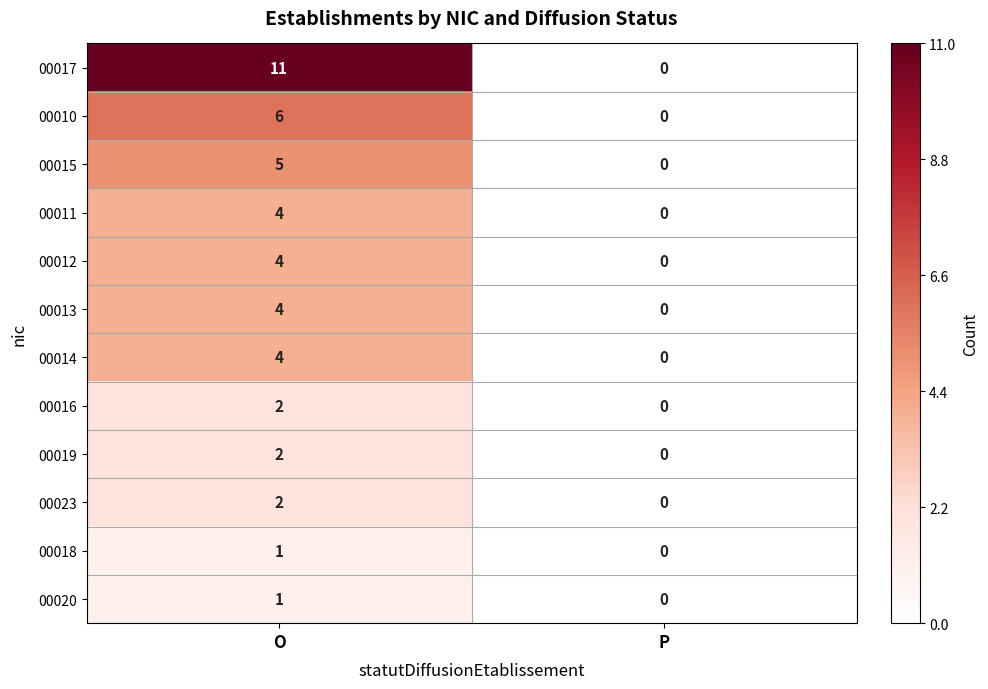

The value of 00013 at P is 2. True or false?

False